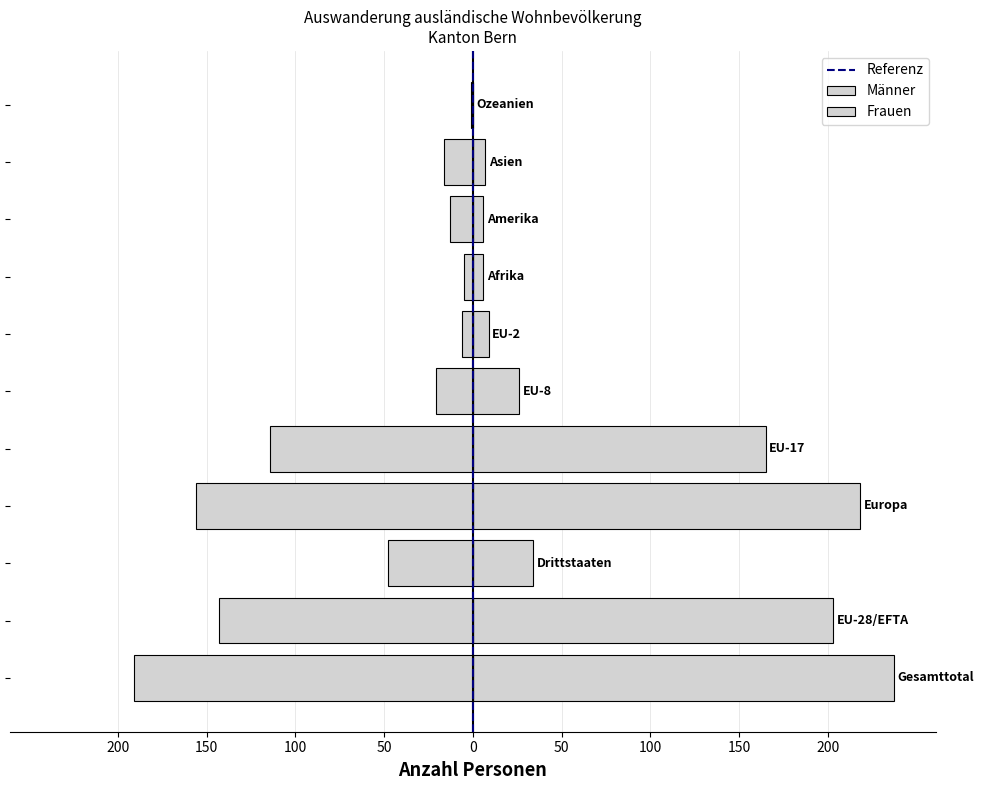

What is the value of the Total bar at the 3rd from the left?

34